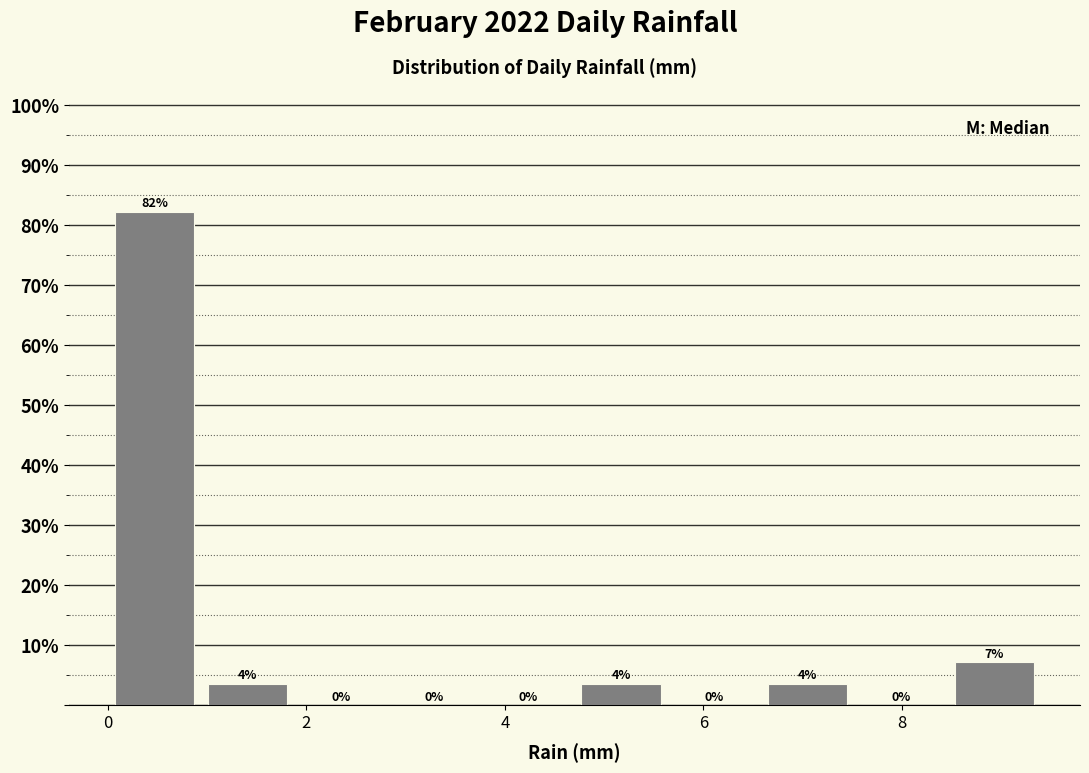

Over which range of the x-axis is the bar tallest?

0.00 to 0.94